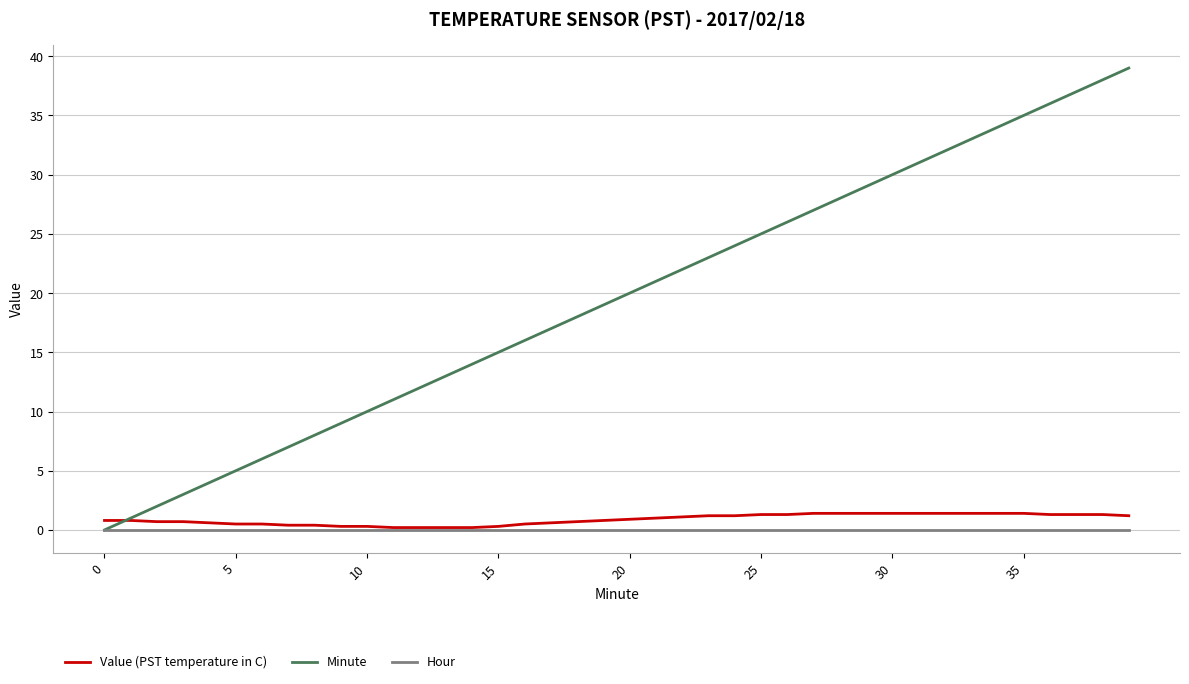

What is the sum of all Minute values?

780.0